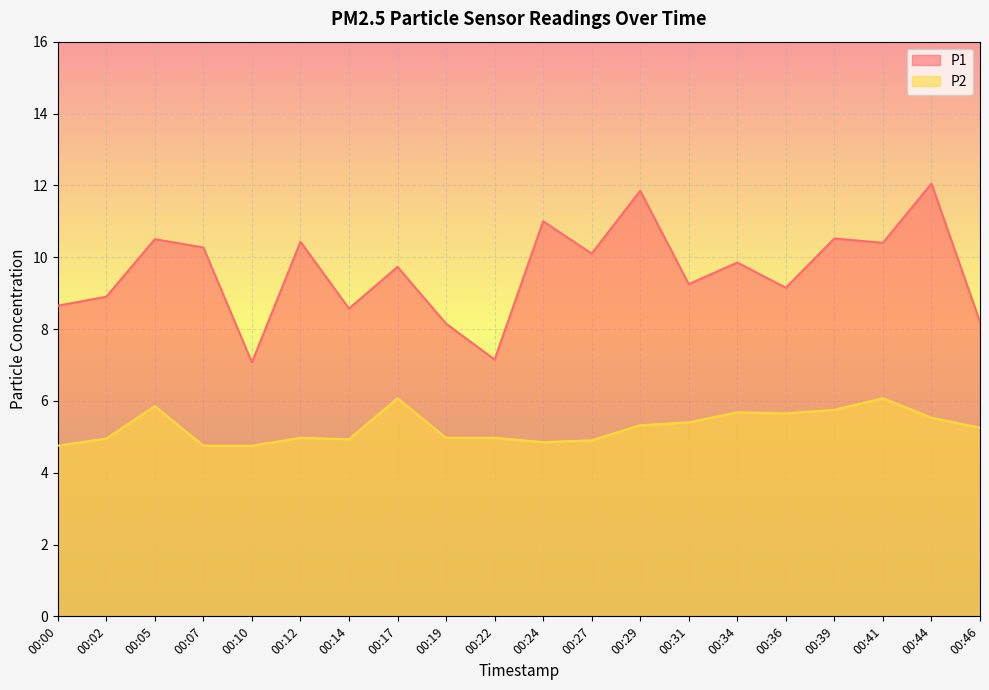

Between 00:27 and 00:31, which series saw the biggest shift?

P1